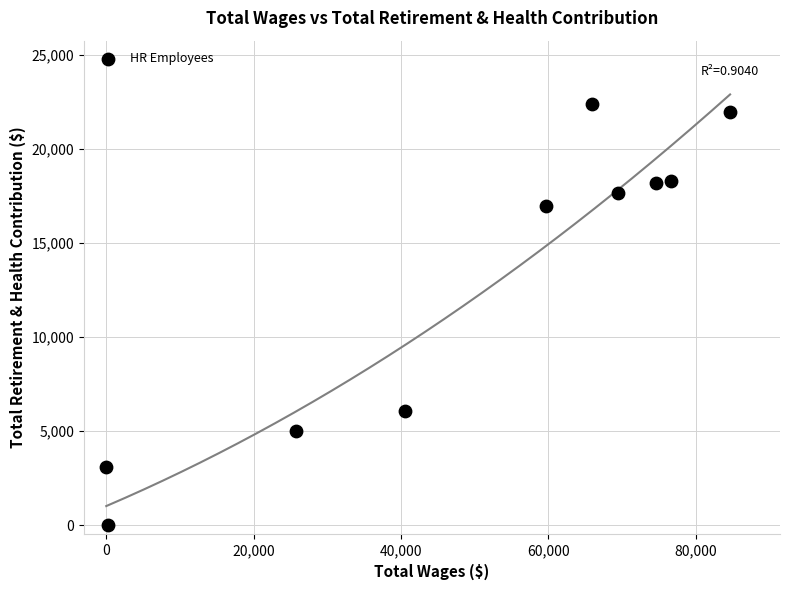

What is the average Y value?

12951